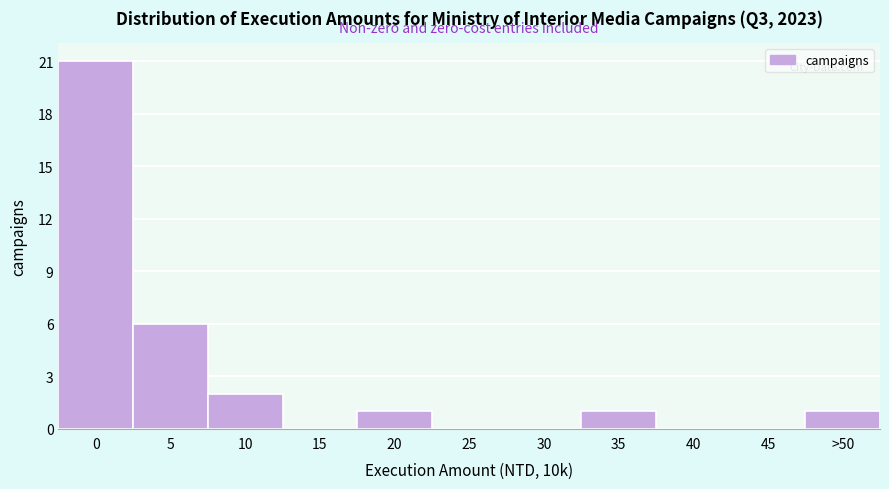

Reading right to left, list all the values displayed in this chart.

>50=1	45=0	40=0	35=1	30=0	25=0	20=1	15=0	10=2	5=6	0=21